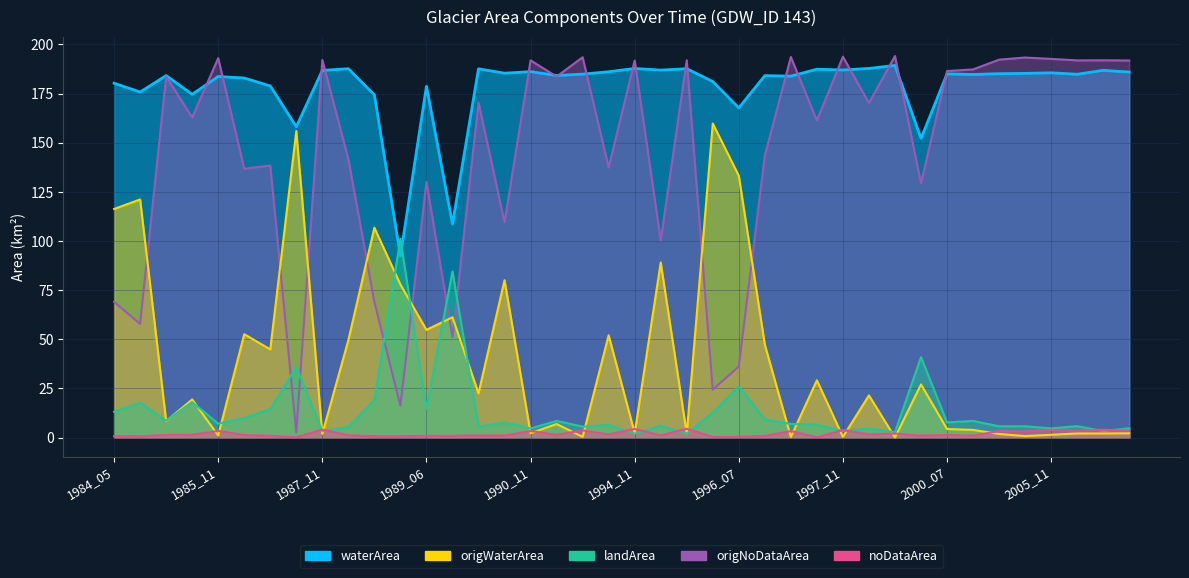

How many values in the waterArea series are below 184?

15